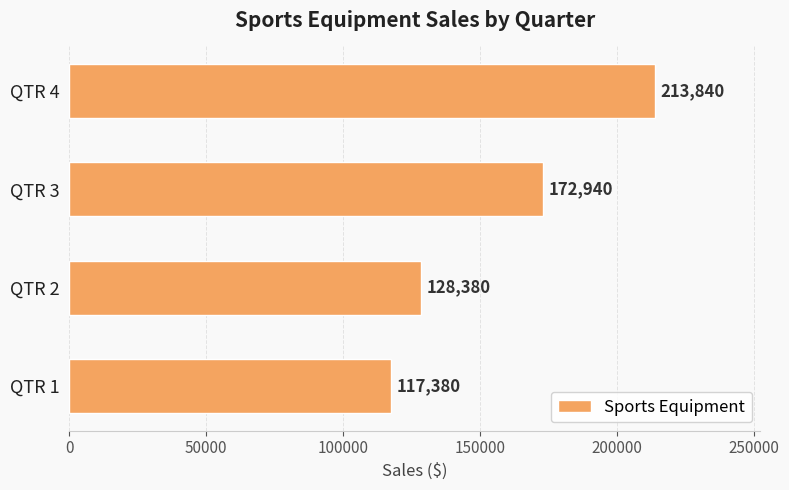

Does the chart contain stacked bars?

No